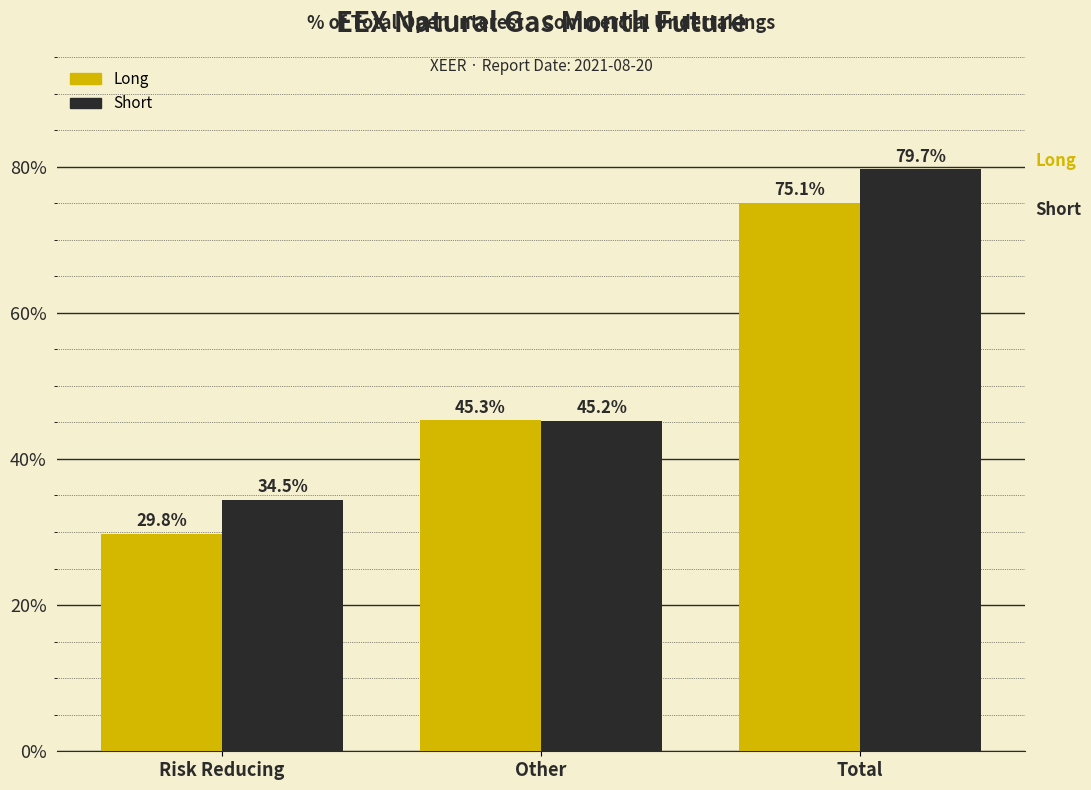

Reading right to left, extract all data points from this chart.

Long: Total=75.1	Other=45.3	Risk Reducing=29.8
Short: Total=79.7	Other=45.2	Risk Reducing=34.5